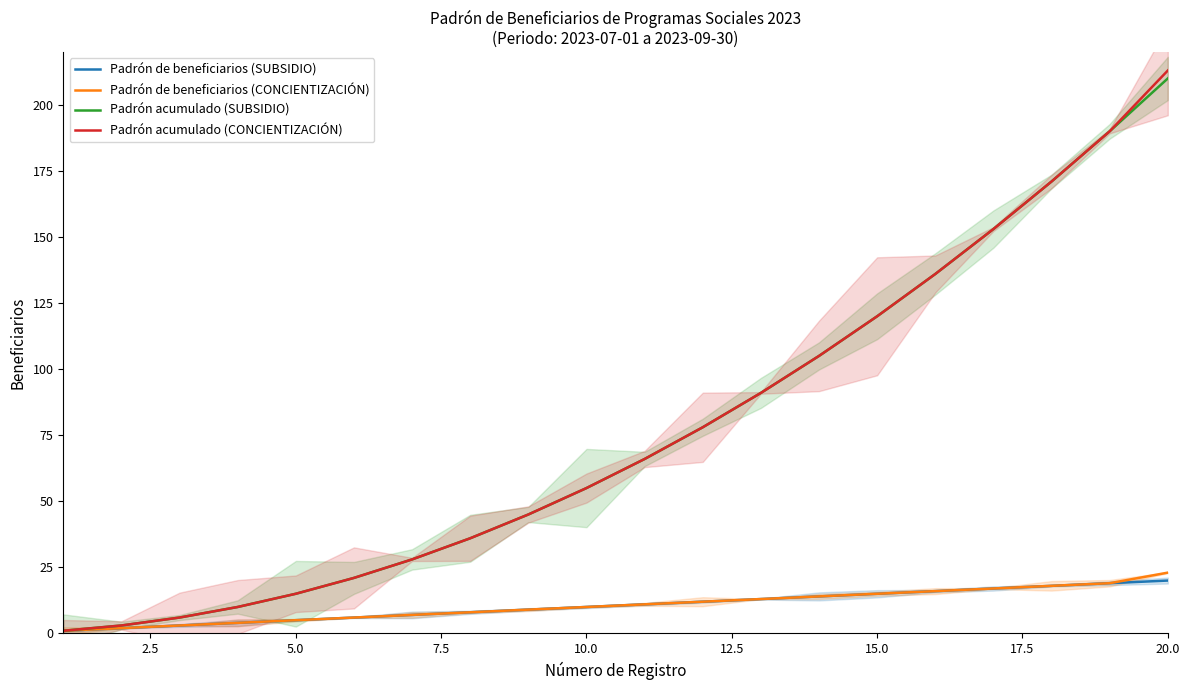

True or false: Padrón acumulado (CONCIENTIZACIÓN) and Padrón acumulado (SUBSIDIO) cross at least once.

False